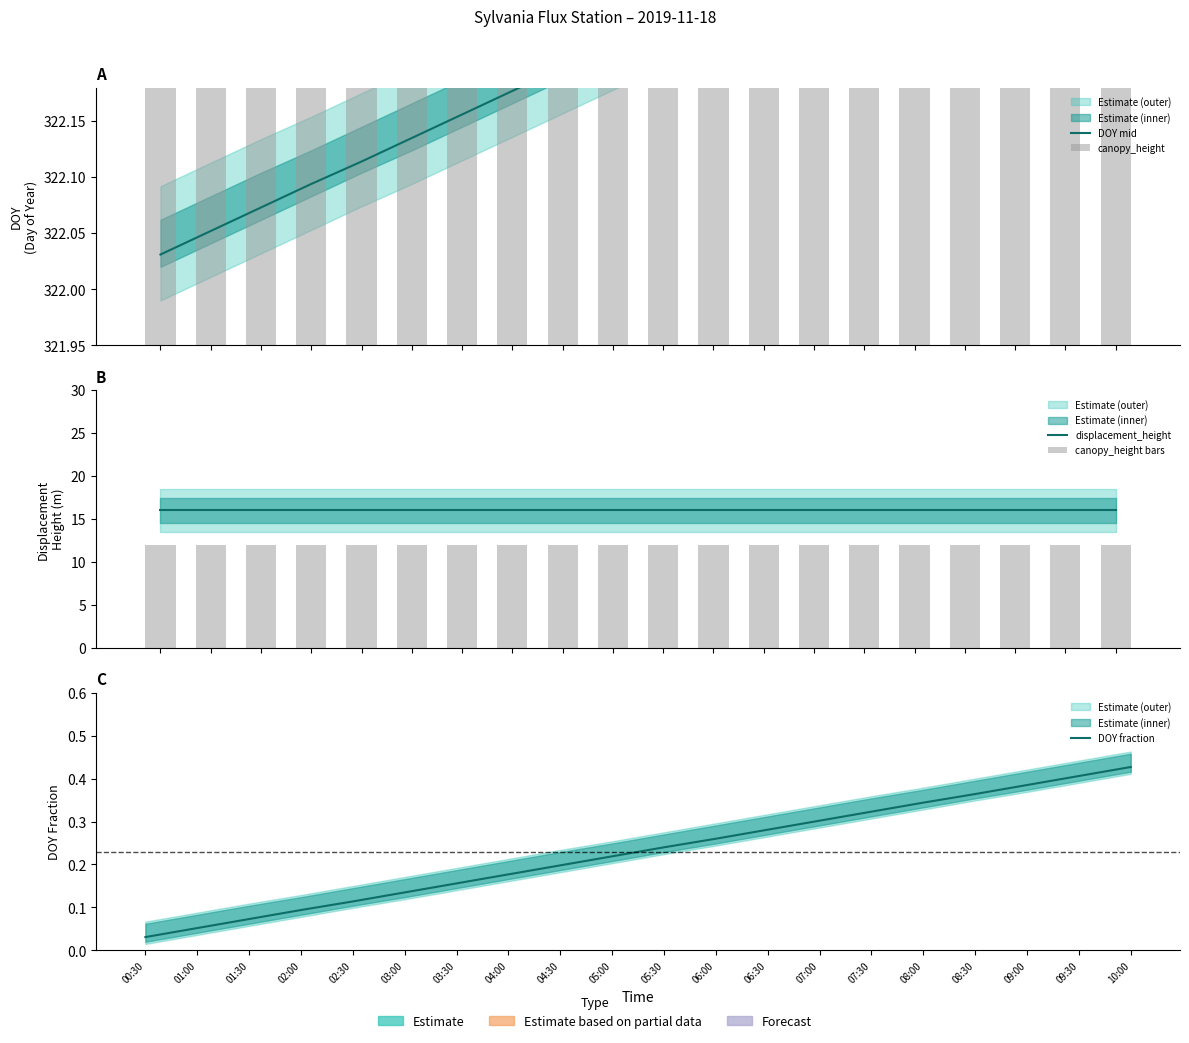

At which category is the sum across all series the highest?

10:00